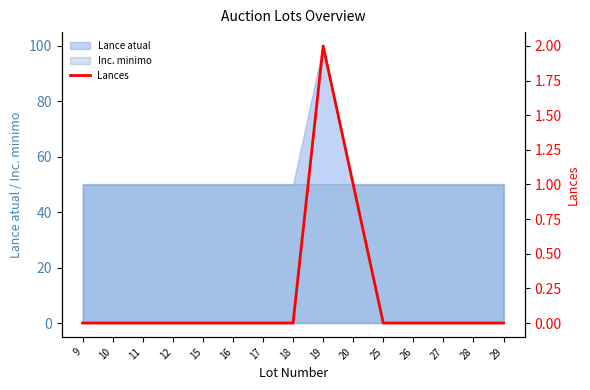

Reading right to left, transcribe all the data shown in this chart.

29=0	28=0	27=0	26=0	25=0	20=1	19=2	18=0	17=0	16=0	15=0	12=0	11=0	10=0	9=0